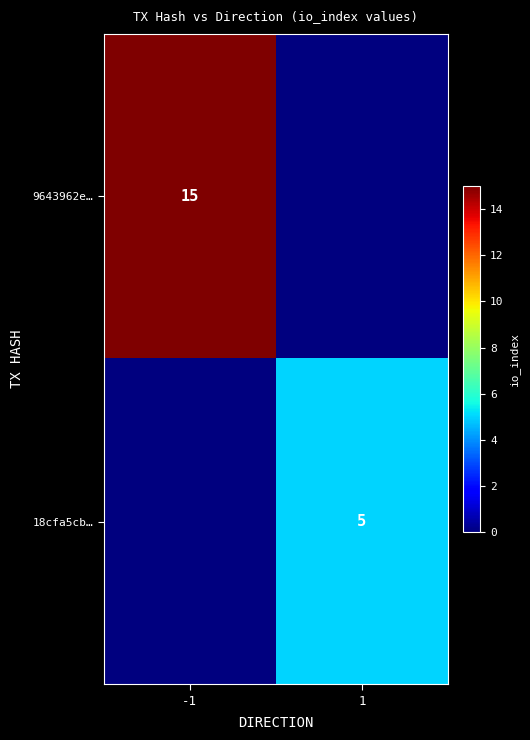

The value of 9643962e… at -1 is 27. True or false?

False